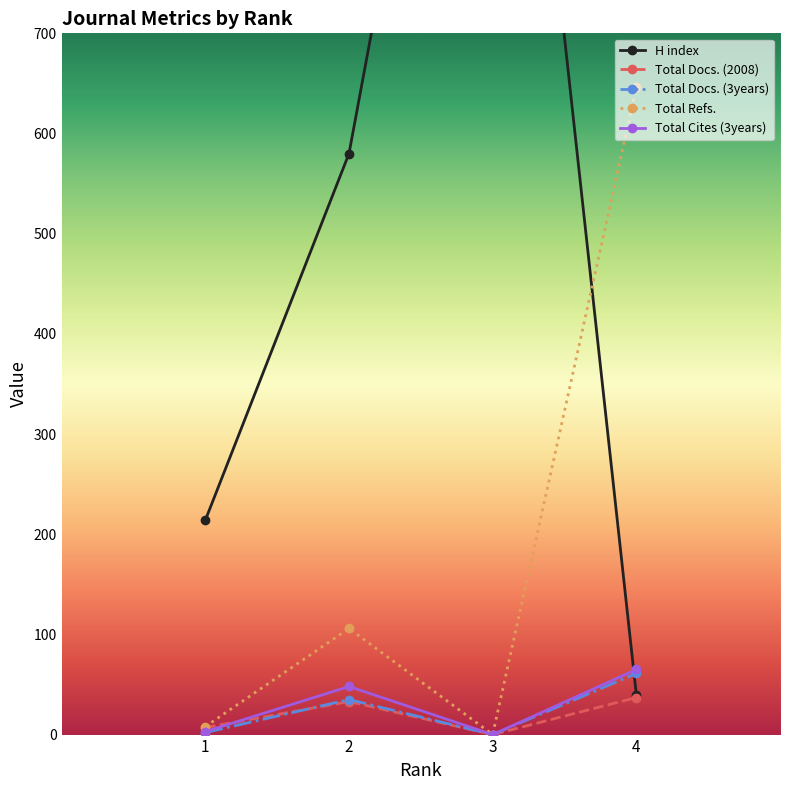

Is the value of Total Docs. (3years) at 3 greater than the value of Total Docs. (2008) at 4?

No